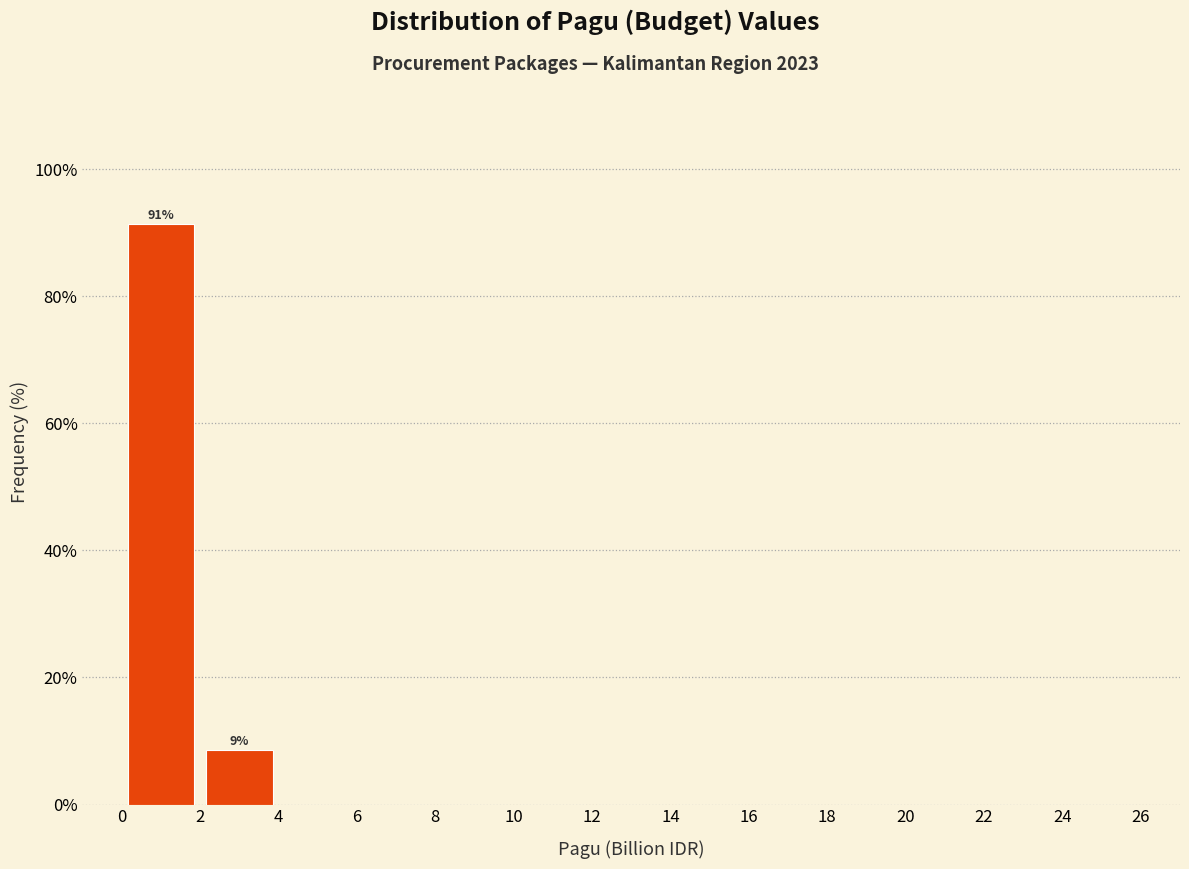

Over which range of the x-axis is the bar tallest?

0 to 2